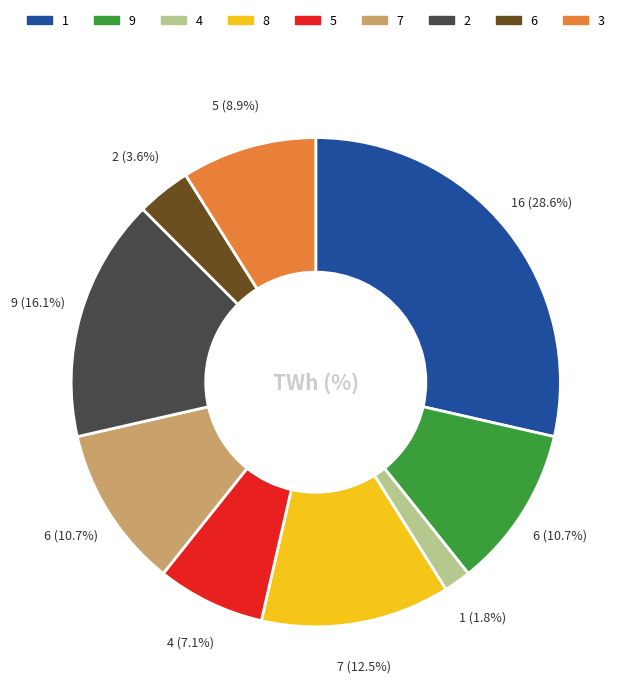

Does 3 represent more than half of the total?

No